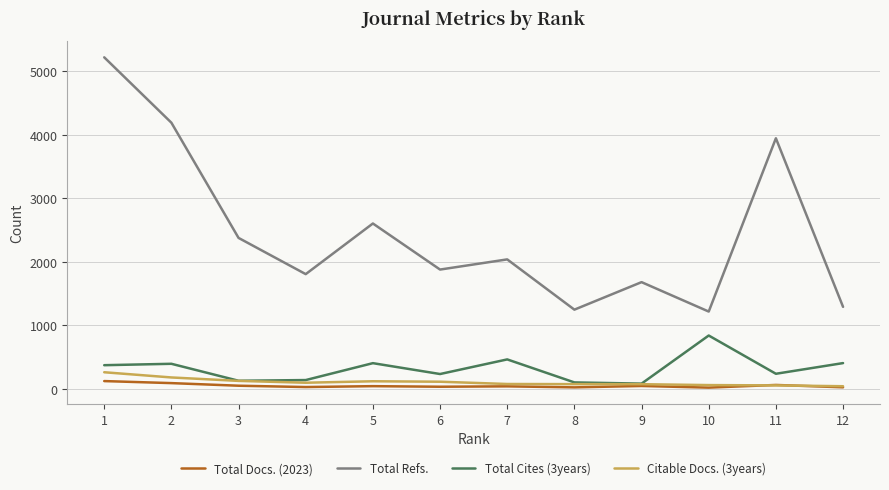

The Total Cites (3years) series shows 209 at 12. True or false?

False